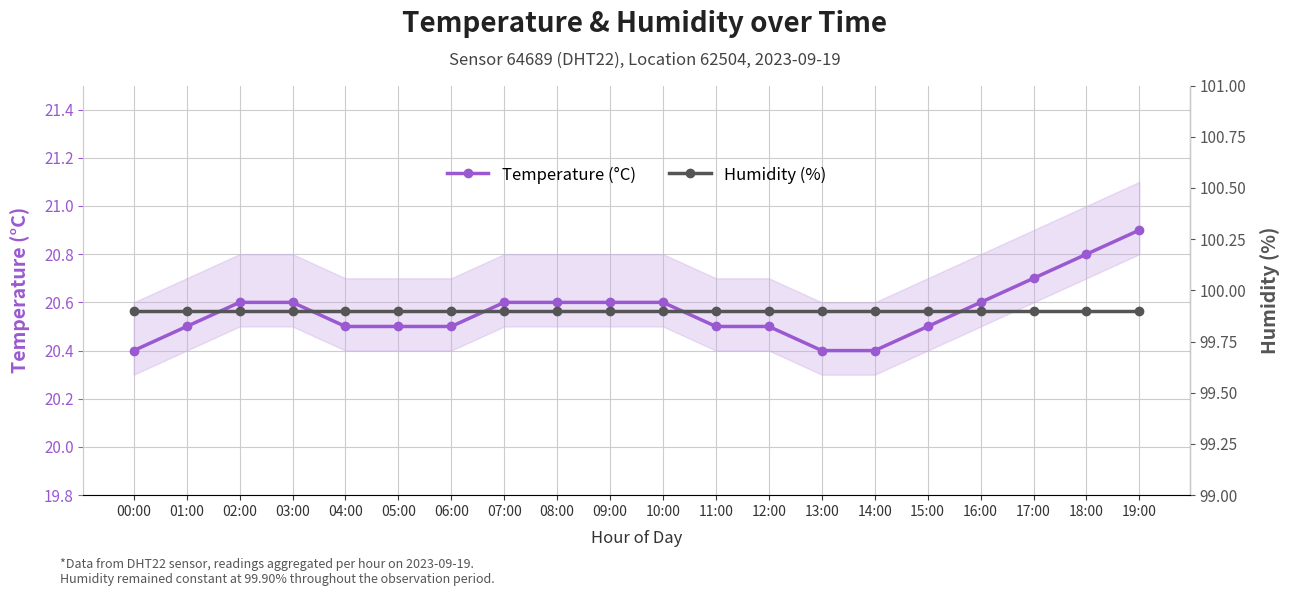

What is the sum of the Temperature (°C) values at 13:00 and 14:00?

40.8